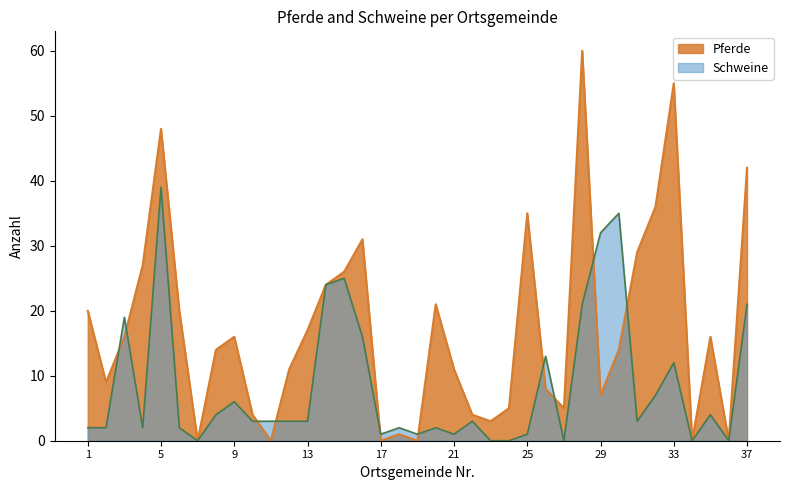

Is the value of Schweine at 22 greater than the value of Pferde at 1?

No